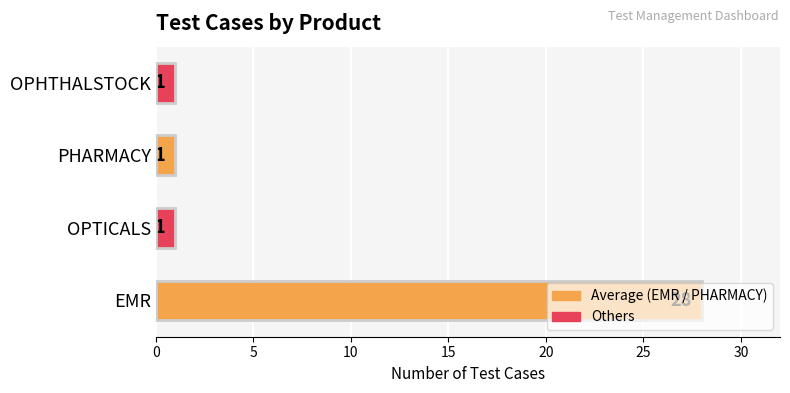

What is the ratio of the value at EMR to the value at PHARMACY?

28.0